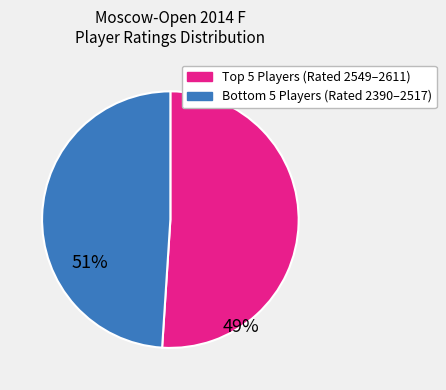

Does any single category account for the majority?

Yes